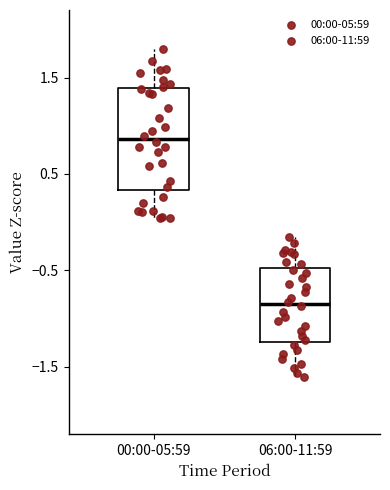

Reading left to right, read every box against the y-axis: the position of its median line, the range the box covers, and the ends of its whiskers. The values are not printed on the chart, so give them approximately, as read against the axis.

00:00-05:59: median 0.9, box 0.3 to 1.4, whiskers 0.0 to 1.8
06:00-11:59: median -0.8, box -1.2 to -0.5, whiskers -1.6 to -0.2